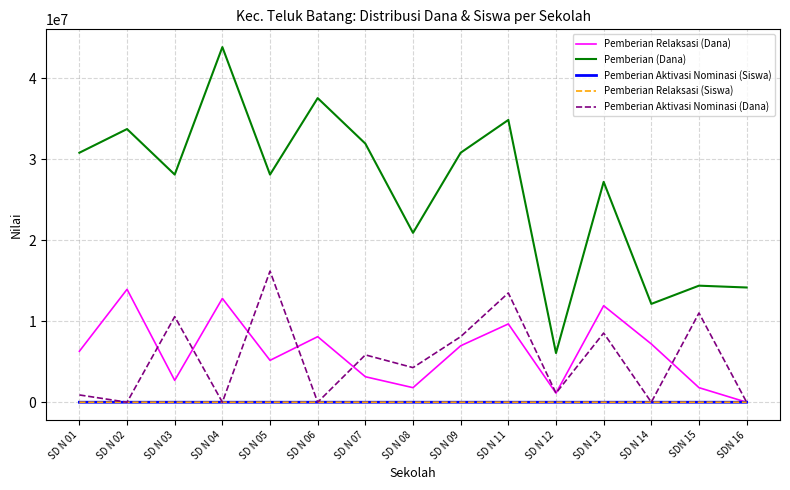

Which series has the largest total across all categories?

Pemberian (Dana)